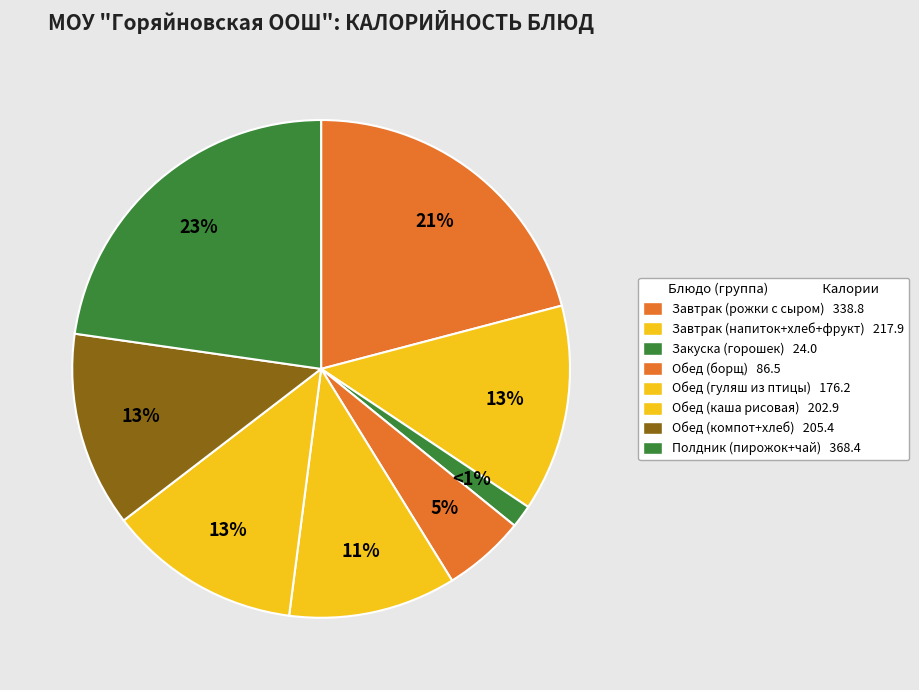

How many slices are in this pie chart?

8